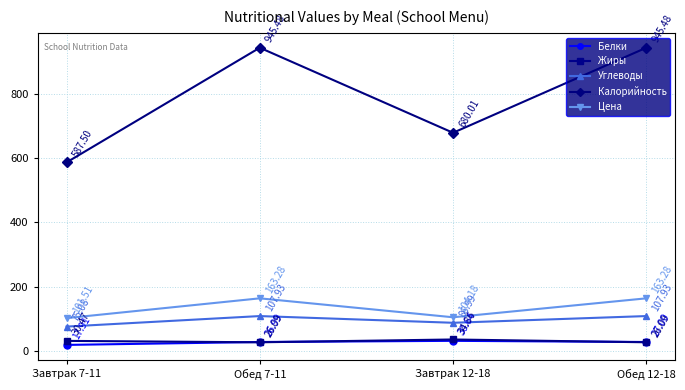

True or false: Углеводы has a value of 122.6 at Завтрак 12-18.

False